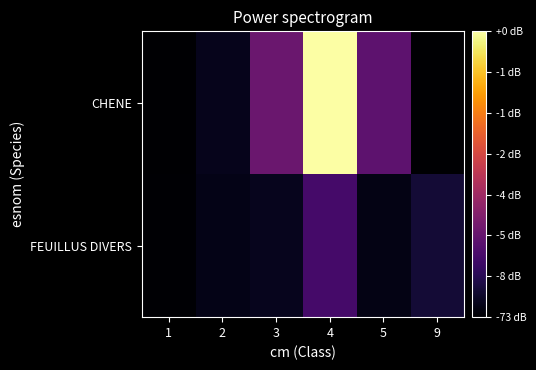

Between 2 and 9, which series saw the biggest shift?

FEUILLUS DIVERS